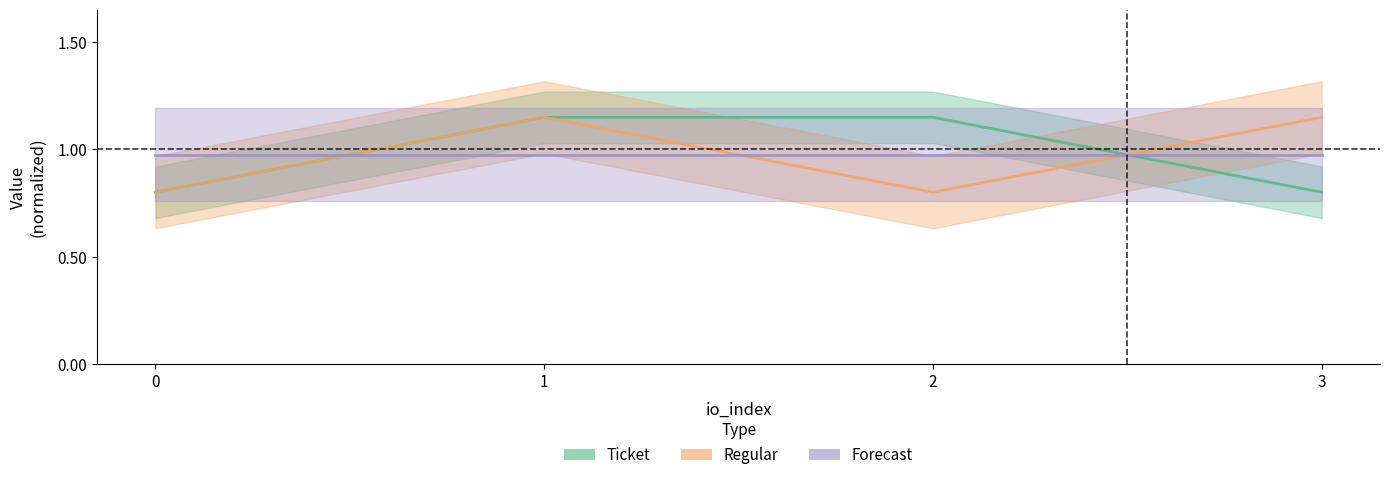

What is the difference between the second highest and second lowest values in the Ticket series?

0.3